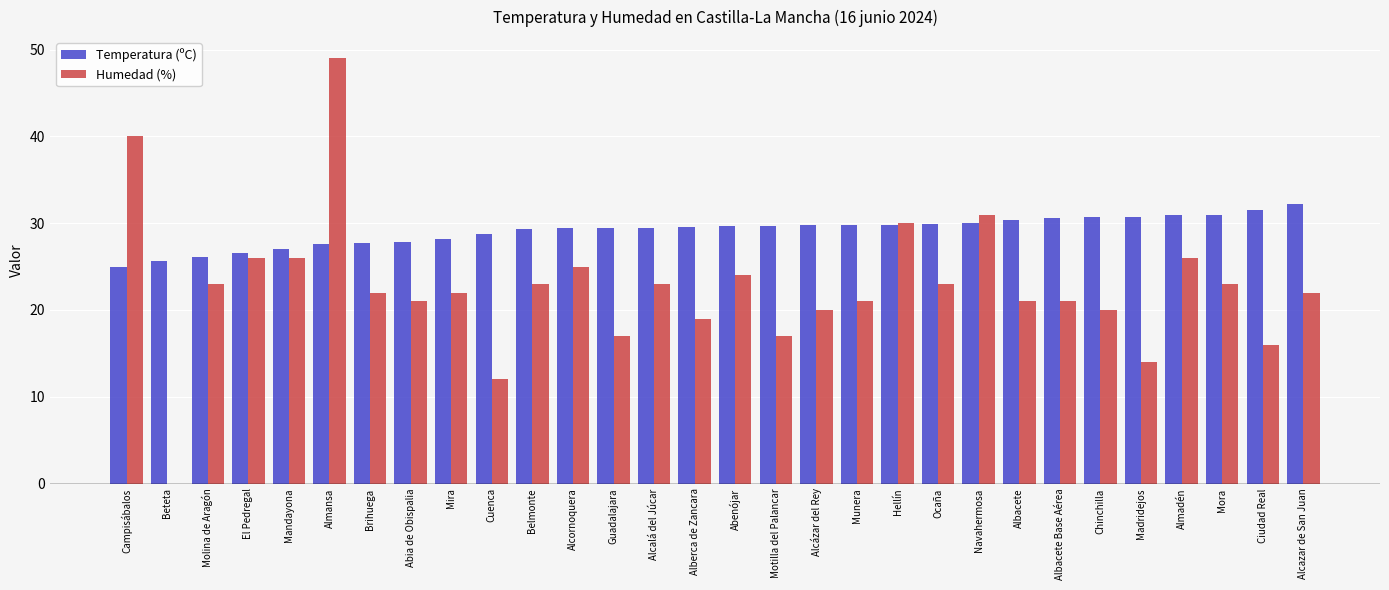

True or false: Humedad (%) has a value of 21.0 at Abia de Obispalia.

True